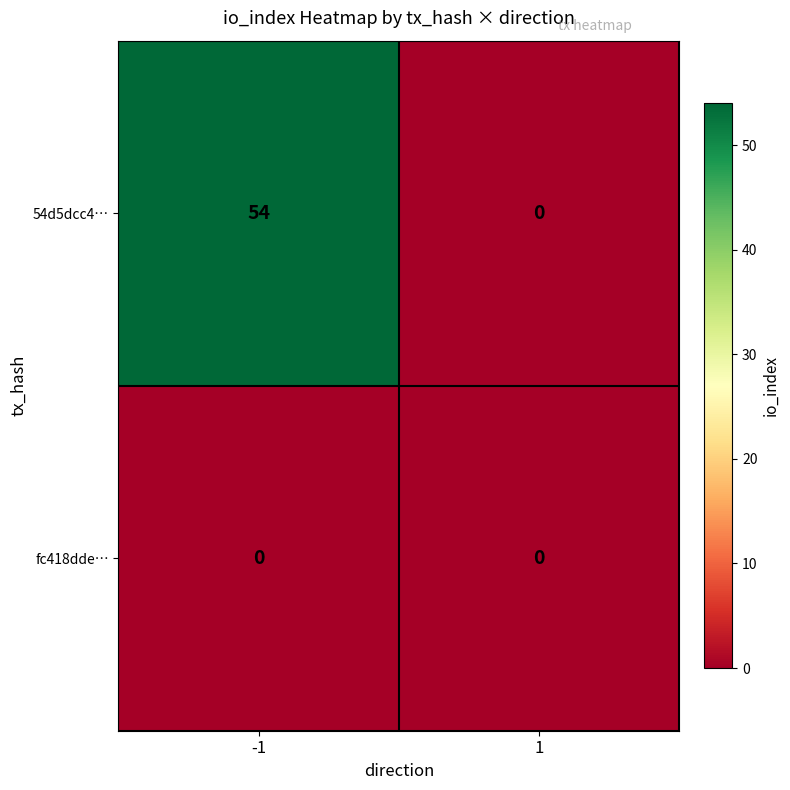

Which series has the largest total across all categories?

54d5dcc4…